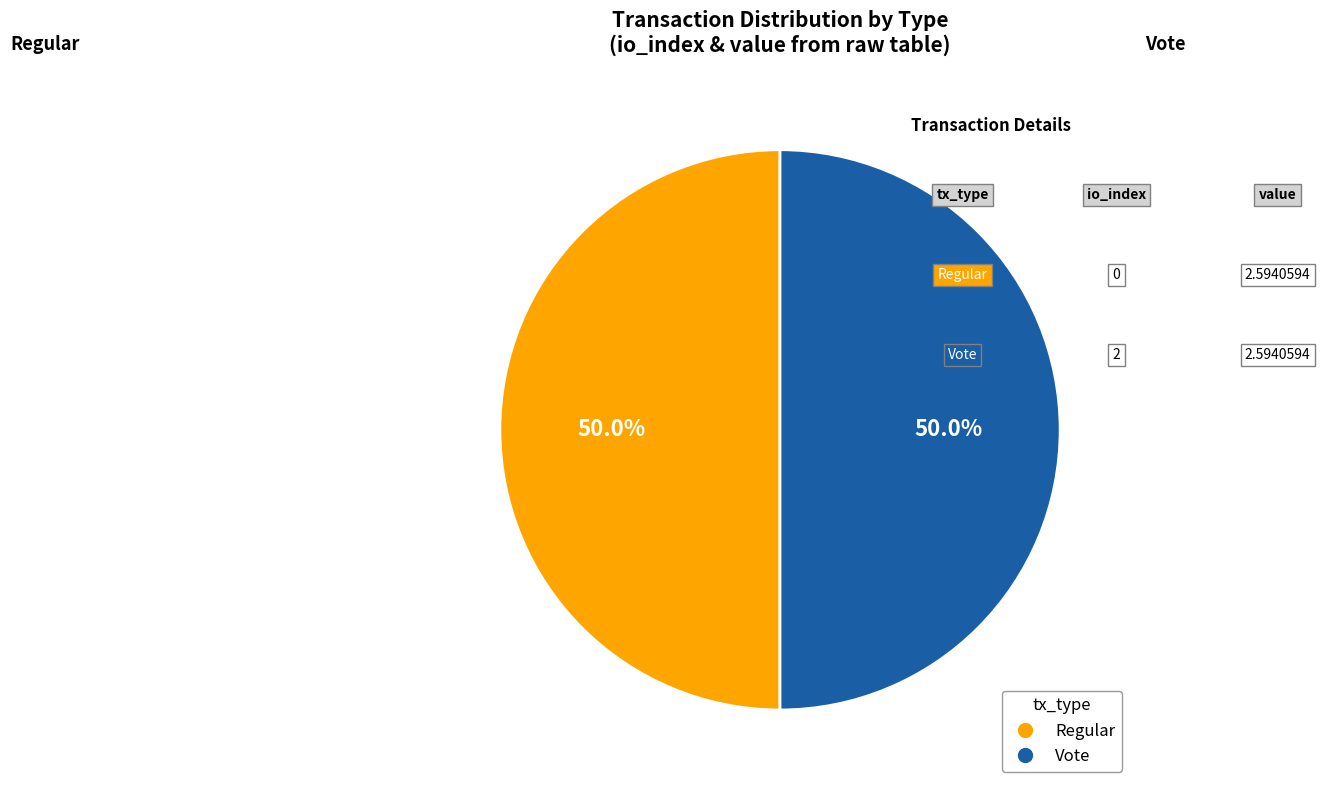

Count the number of slices in the pie.

2